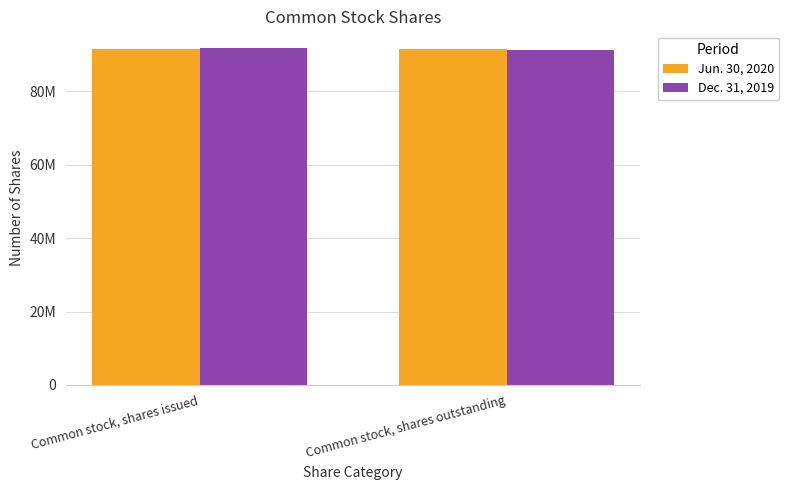

What are all the series names shown in the legend?

Jun. 30, 2020, Dec. 31, 2019